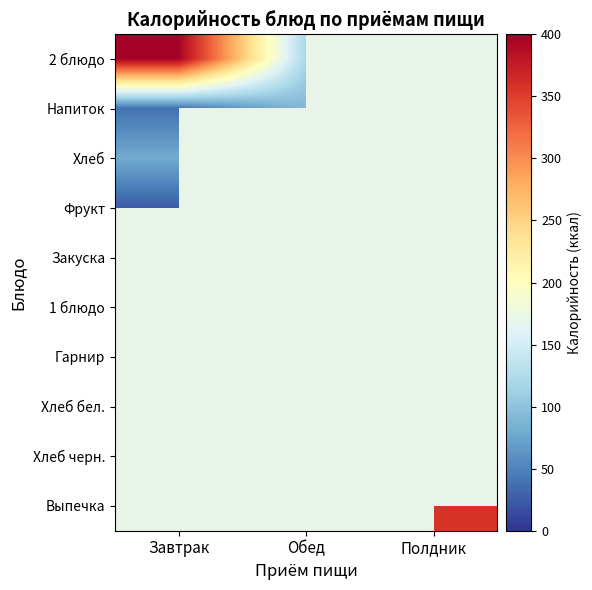

List the series in order of their overall mean, highest first.

2 блюдо, Напиток, Хлеб, Фрукт, Закуска, 1 блюдо, Гарнир, Хлеб бел., Хлеб черн., Выпечка